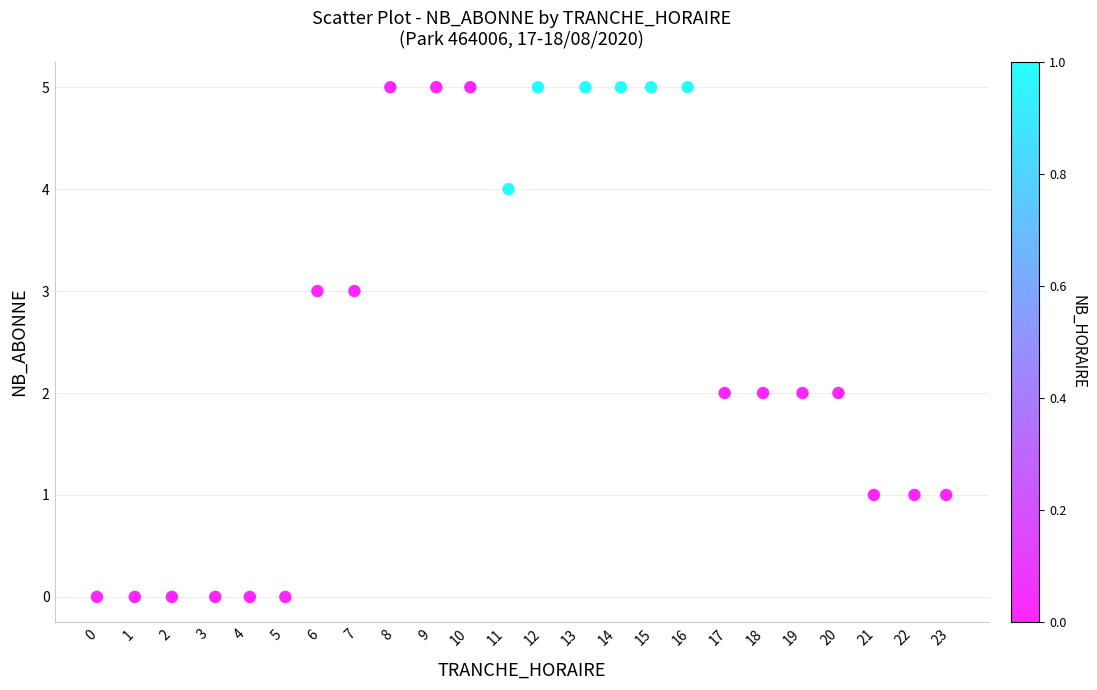

What is the range of Y values (max minus min)?

5